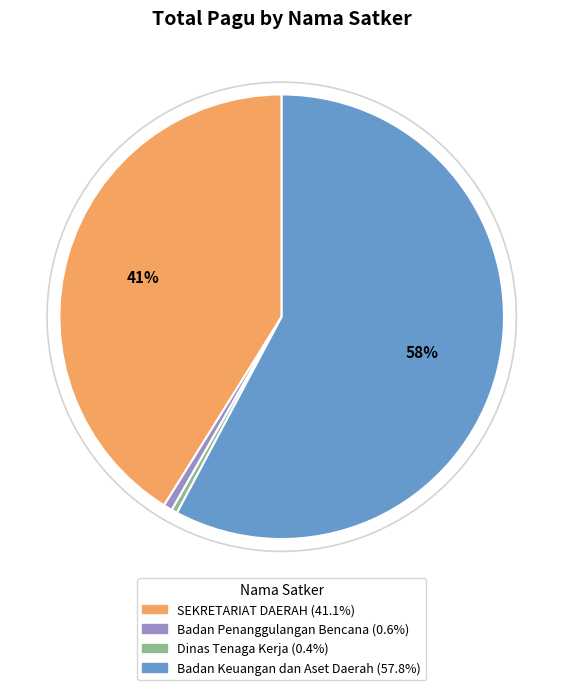

To the nearest percent, what is the average slice percentage?

25%